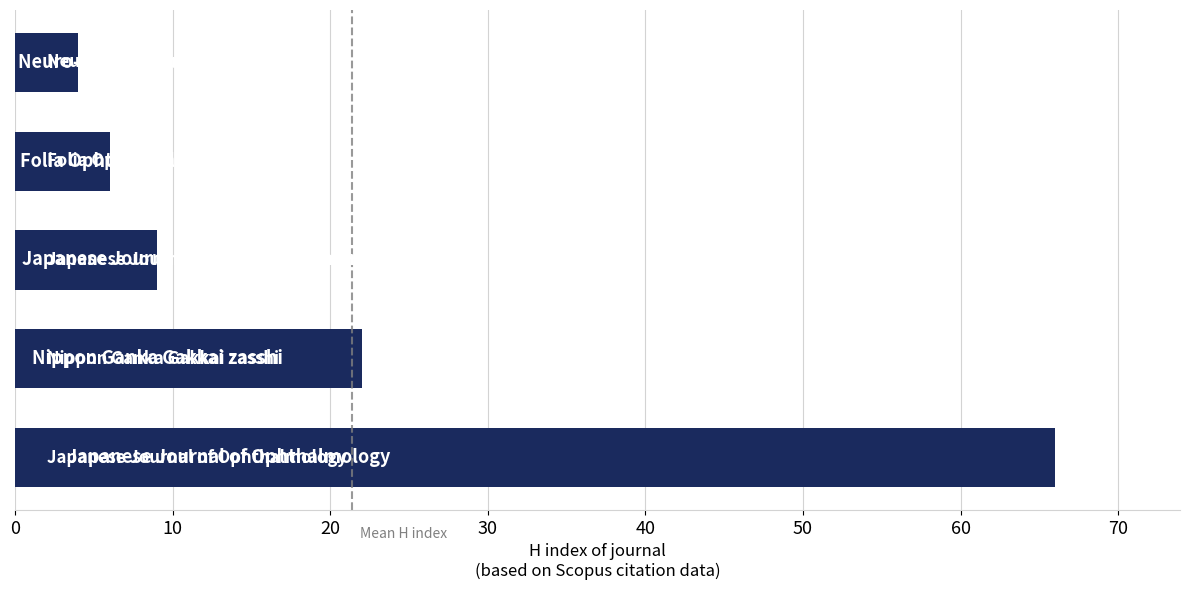

What is the average value?

21